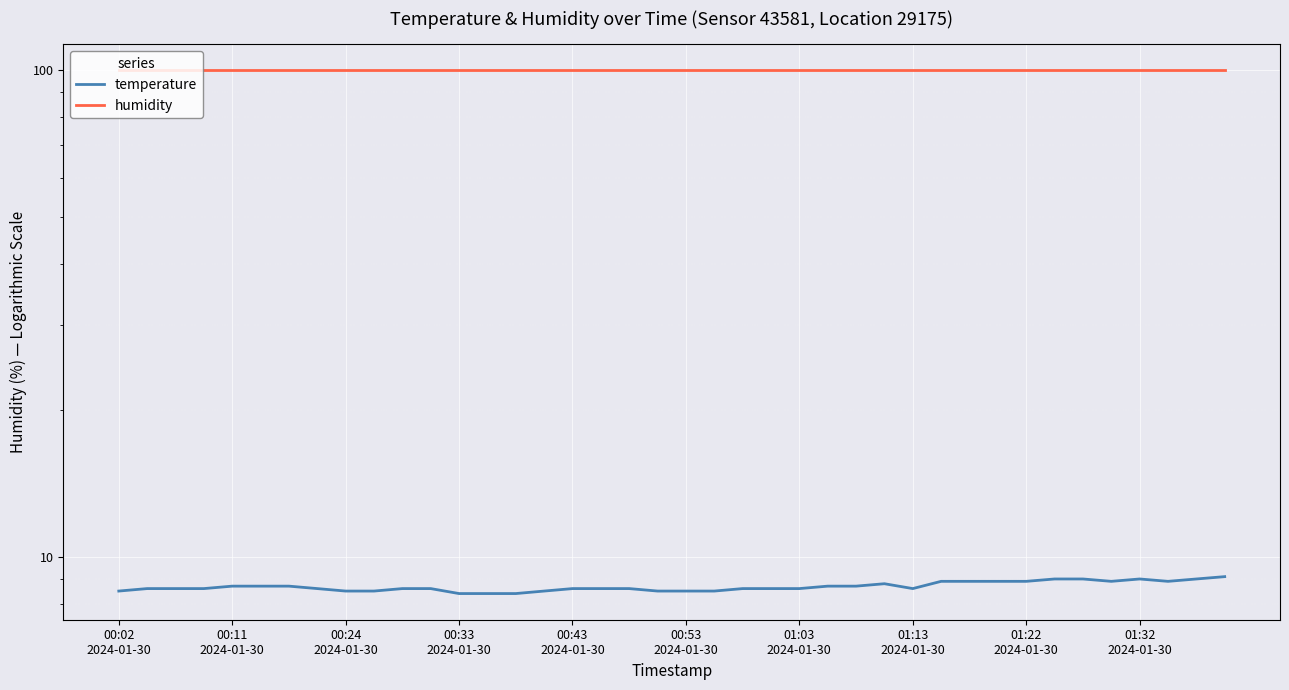

Reading right to left, what are all the values shown in this chart?

temperature: 9.1	9.0	8.9	9.0	8.9	9.0	9.0	8.9	8.9	8.9	8.9	8.6	8.8	8.7	8.7	8.6	8.6	8.6	8.5	8.5	8.5	8.6	8.6	8.6	8.5	8.4	8.4	8.4	8.6	8.6	8.5	8.5	8.6	8.7	8.7	8.7	8.6	8.6	8.6	8.5
humidity: 99.9	99.9	99.9	99.9	99.9	99.9	99.9	99.9	99.9	99.9	99.9	99.9	99.9	99.9	99.9	99.9	99.9	99.9	99.9	99.9	99.9	99.9	99.9	99.9	99.9	99.9	99.9	99.9	99.9	99.9	99.9	99.9	99.9	99.9	99.9	99.9	99.9	99.9	99.9	99.9